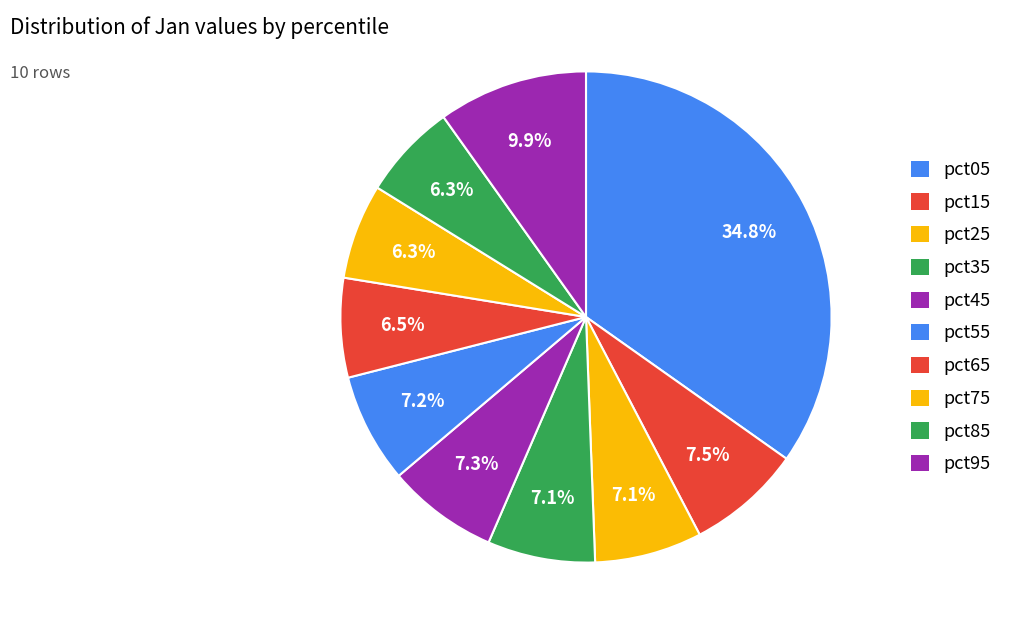

How many slices are in this pie chart?

10